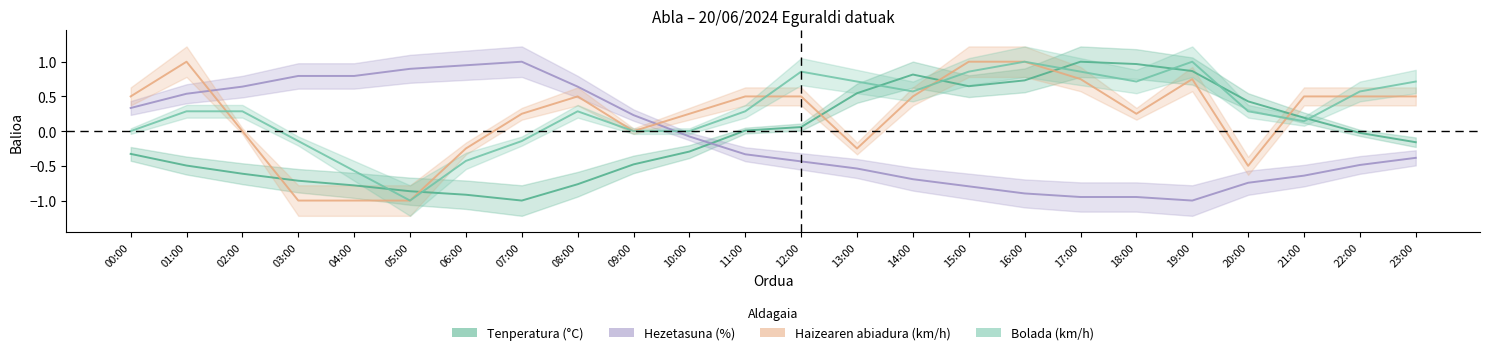

At 04:00, list the series in order from smallest to largest.

Haizearen abiadura (km/h), Tenperatura (°C), Bolada (km/h), Hezetasuna (%)